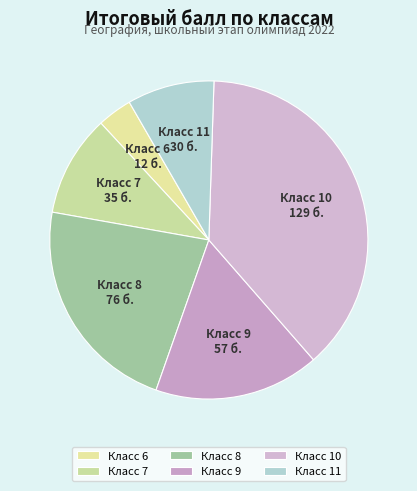

How many segments does this pie chart have?

6